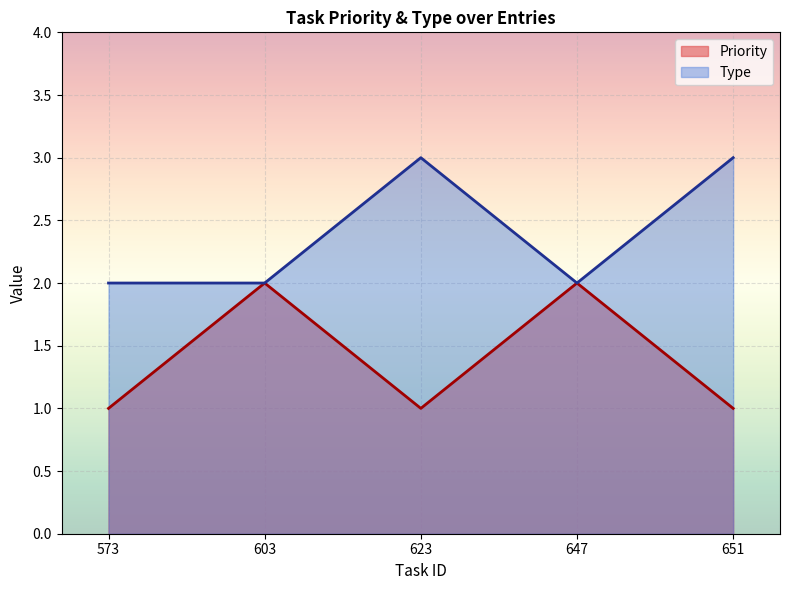

True or false: Priority and Type intersect in this chart.

False